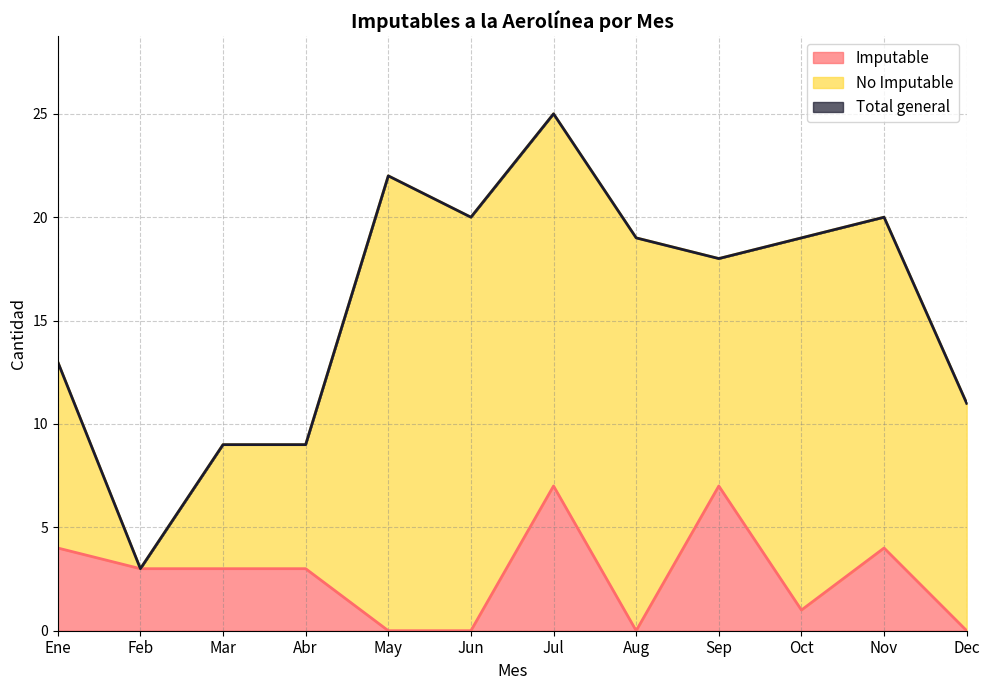

Reading left to right, what are all the values shown in this chart?

Imputable: Ene=4	Feb=3	Mar=3	Abr=3	May=0	Jun=0	Jul=7	Aug=0	Sep=7	Oct=1	Nov=4	Dec=0
Total general: Ene=13	Feb=3	Mar=9	Abr=9	May=22	Jun=20	Jul=25	Aug=19	Sep=18	Oct=19	Nov=20	Dec=11